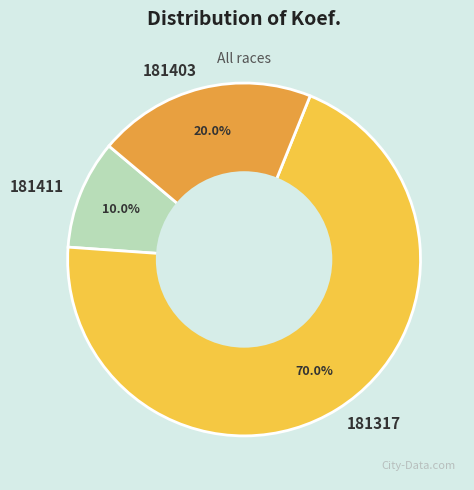

To the nearest percent, what is the difference between the largest and smallest slice percentages?

60%